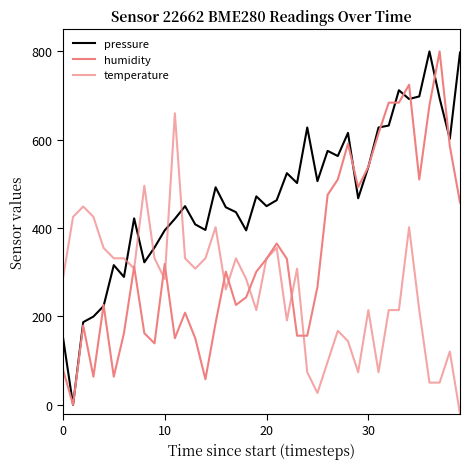

Which category has the lowest value across all series?

39